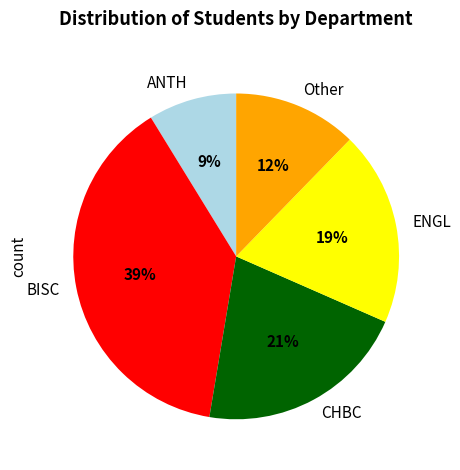

To the nearest percent, what percentage of the pie is Other?

12%